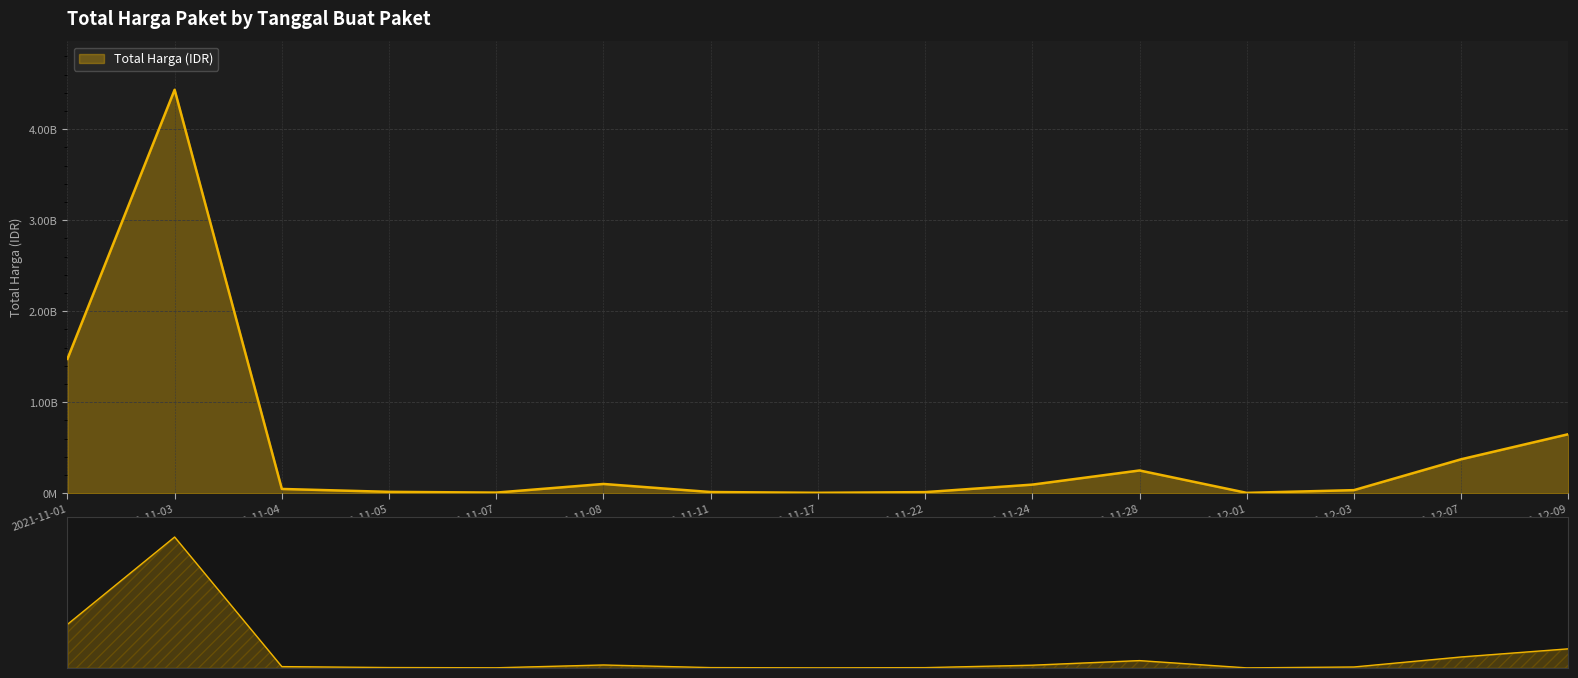

How many lines are shown in the chart?

1